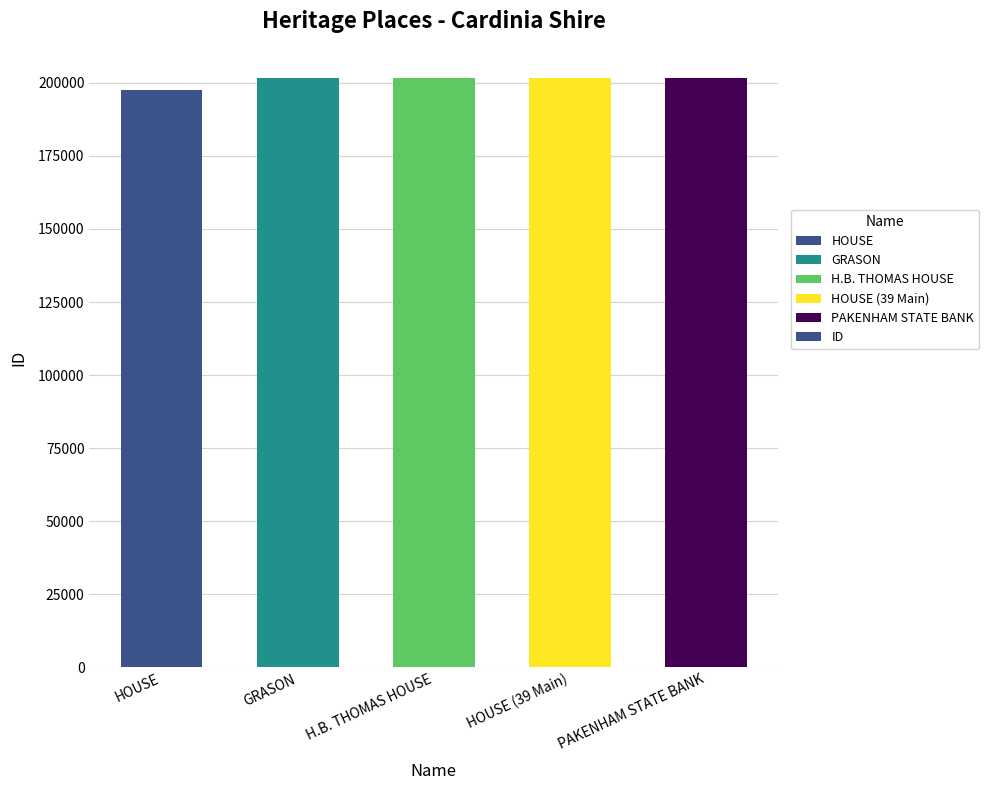

What is the maximum value shown in the chart?

201565